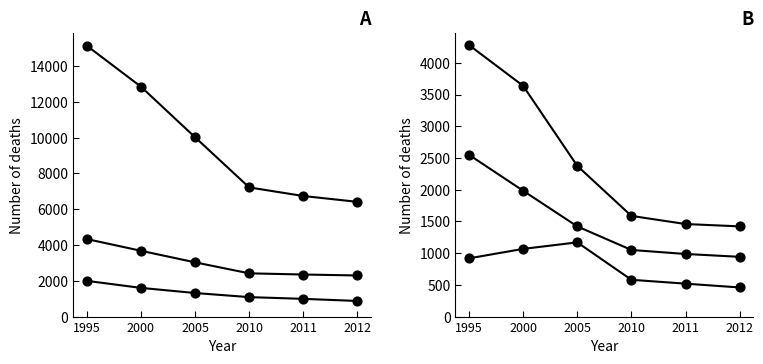

What is the total value across all series at 1995?

29230